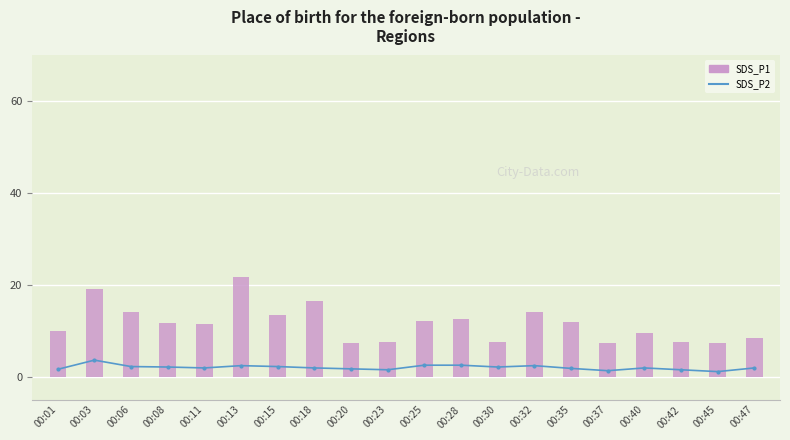

Reading right to left, what are all the values shown in this chart?

SDS_P2: 00:47=1.9	00:45=1.1	00:42=1.5	00:40=1.9	00:37=1.3	00:35=1.8	00:32=2.4	00:30=2.1	00:28=2.5	00:25=2.5	00:23=1.5	00:20=1.7	00:18=1.9	00:15=2.2	00:13=2.4	00:11=1.9	00:08=2.1	00:06=2.2	00:03=3.6	00:01=1.6
SDS_P1: 00:47=8.5	00:45=7.3	00:42=7.5	00:40=9.5	00:37=7.3	00:35=12.0	00:32=14.2	00:30=7.5	00:28=12.6	00:25=12.1	00:23=7.5	00:20=7.3	00:18=16.4	00:15=13.4	00:13=21.8	00:11=11.4	00:08=11.8	00:06=14.0	00:03=19.1	00:01=9.9